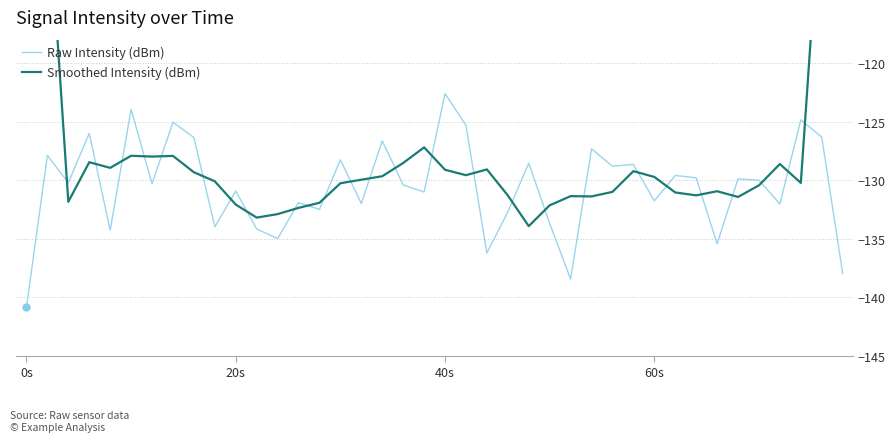

Is this an area chart (filled region under the line)?

No